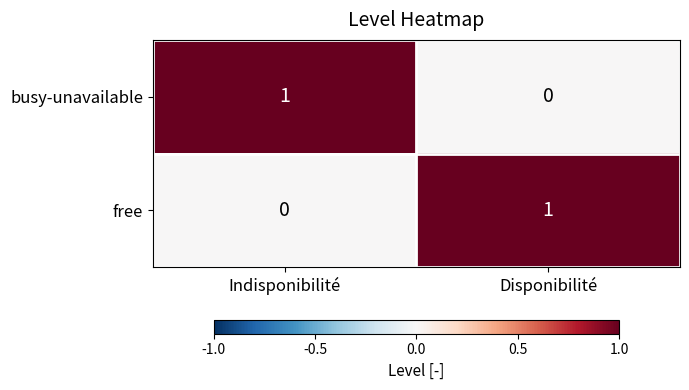

The free series shows -1 at Indisponibilité. True or false?

False